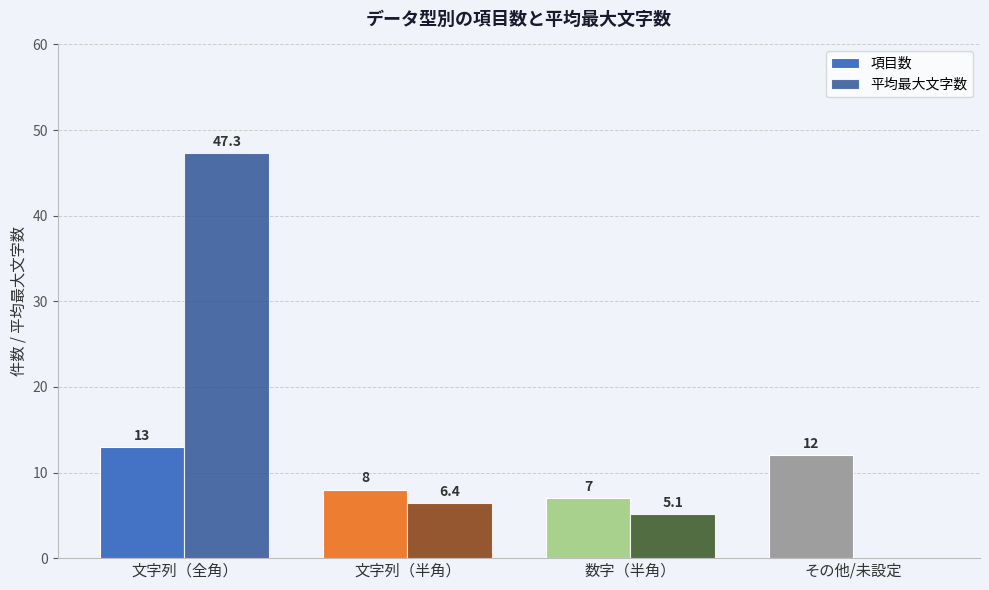

Reading right to left, list all the values displayed in this chart.

項目数: その他/未設定=12.0	数字（半角）=7.0	文字列（半角）=8.0	文字列（全角）=13.0
平均最大文字数: その他/未設定=0.0	数字（半角）=5.1	文字列（半角）=6.4	文字列（全角）=47.3